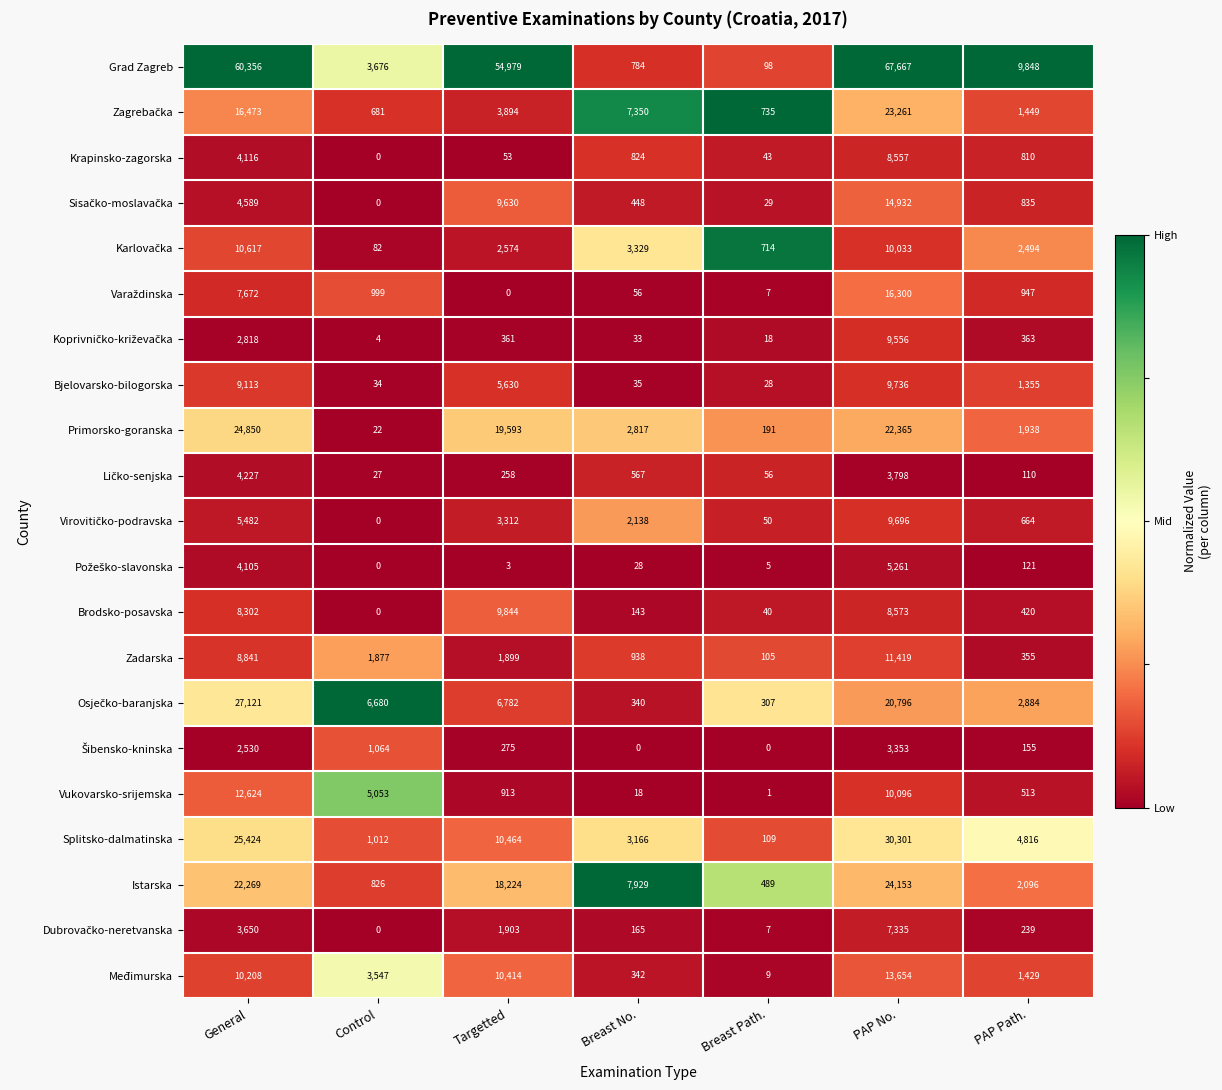

Which series has the largest range (max minus min)?

Grad Zagreb